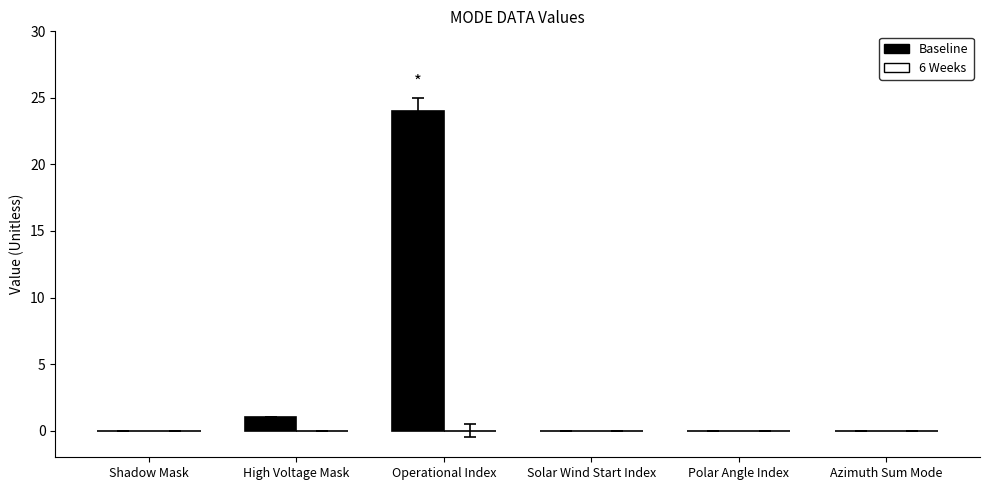

What is the sum of all values?

25